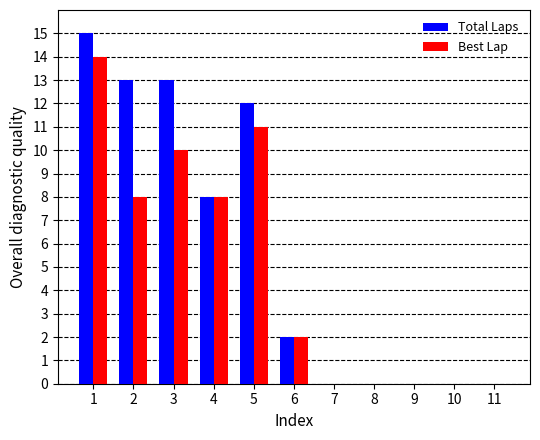

Is it true that Total Laps equals 5 at 11?

False